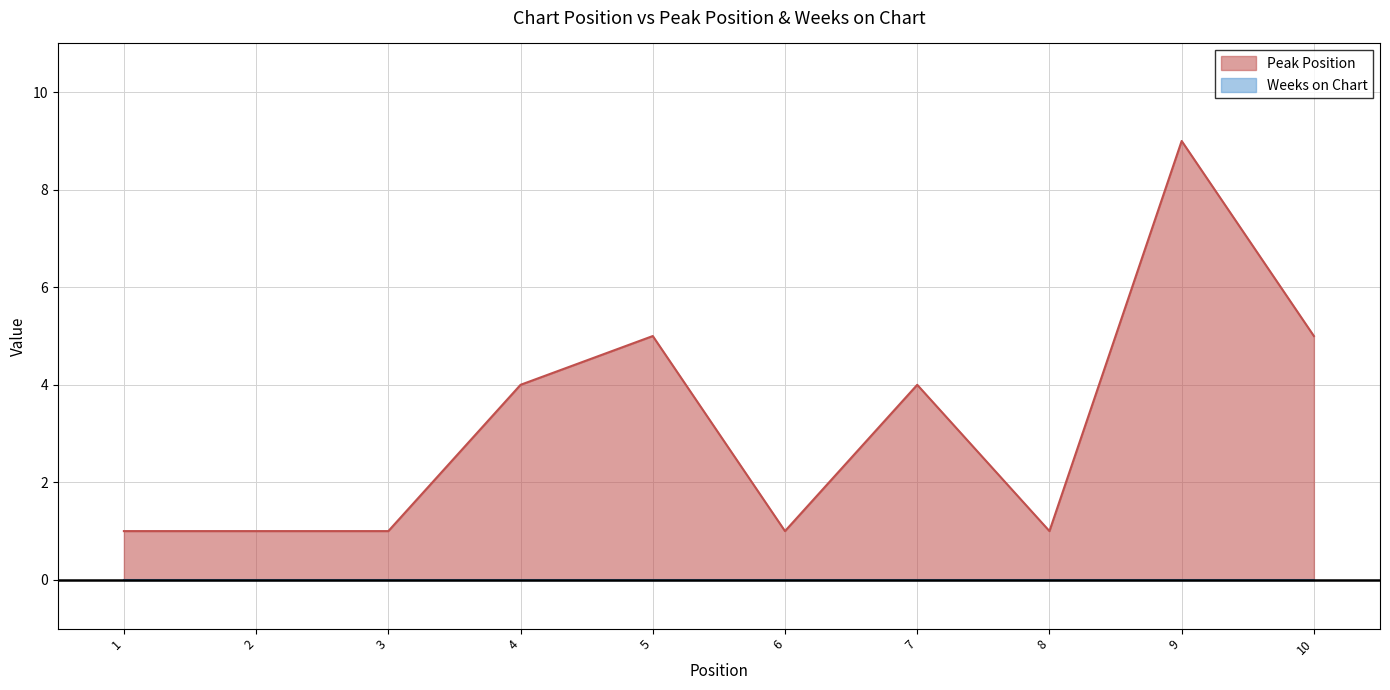

What is the value of the 1st point from the left?

1